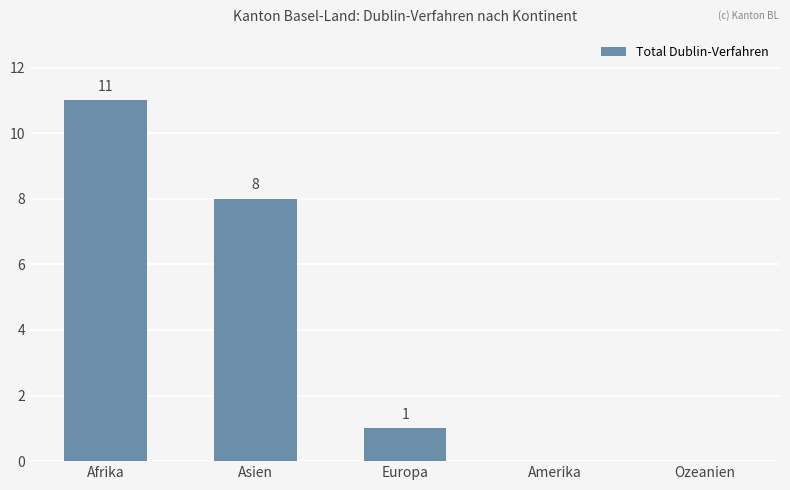

True or false: the data shows 1 at Europa.

True